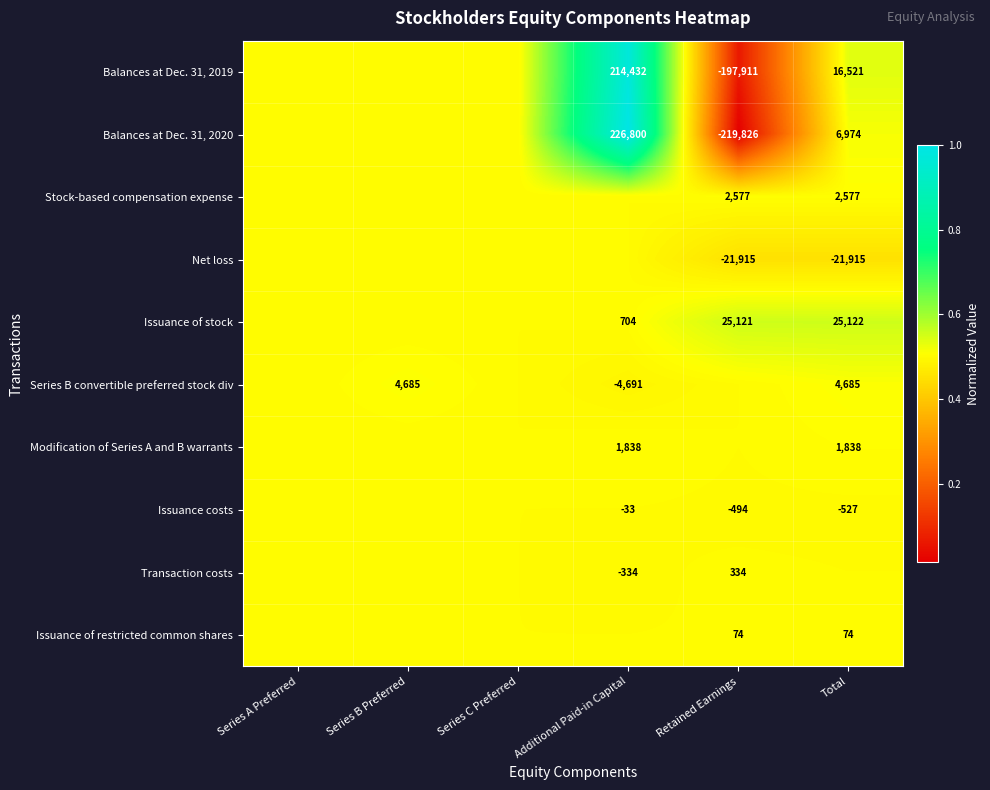

True or false: Issuance costs has a value of -268.6 at Total.

False